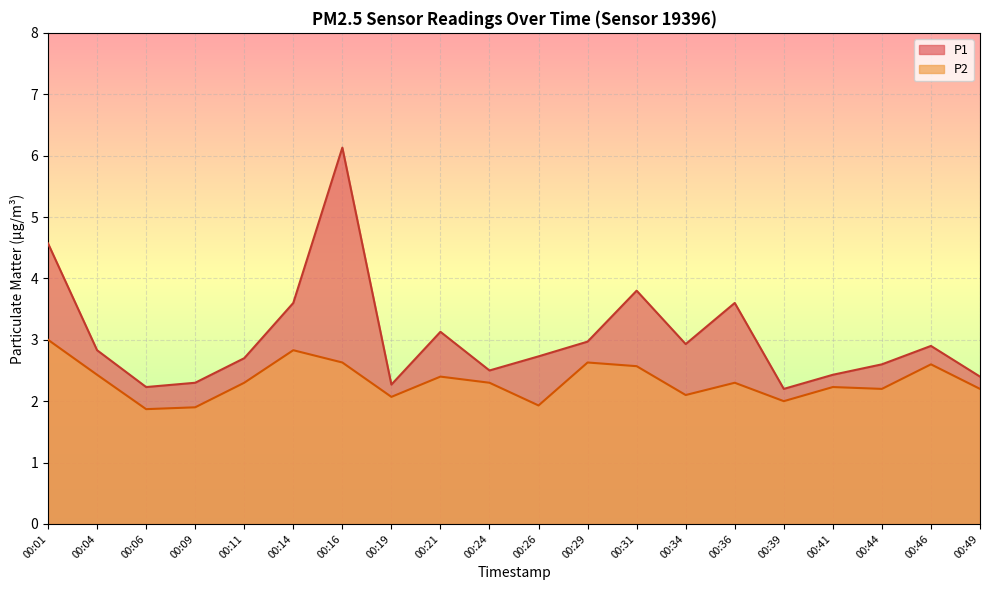

Reading left to right, extract all data points from this chart.

P1: 4.6	2.8	2.2	2.3	2.7	3.6	6.1	2.3	3.1	2.5	2.7	3.0	3.8	2.9	3.6	2.2	2.4	2.6	2.9	2.4
P2: 3.0	2.4	1.9	1.9	2.3	2.8	2.6	2.1	2.4	2.3	1.9	2.6	2.6	2.1	2.3	2.0	2.2	2.2	2.6	2.2